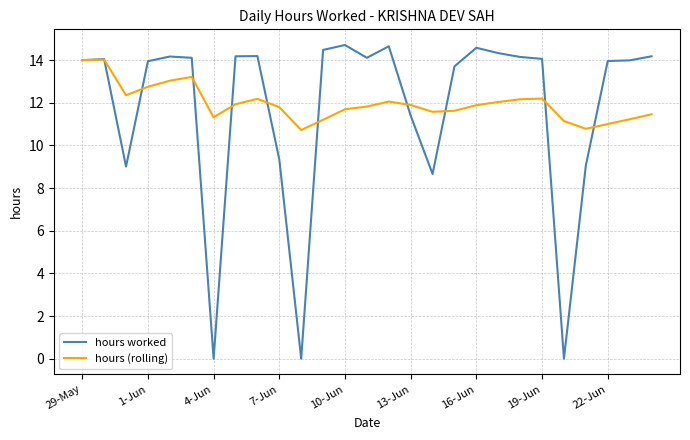

List the series in order of their peak value, lowest first.

hours (rolling), hours worked